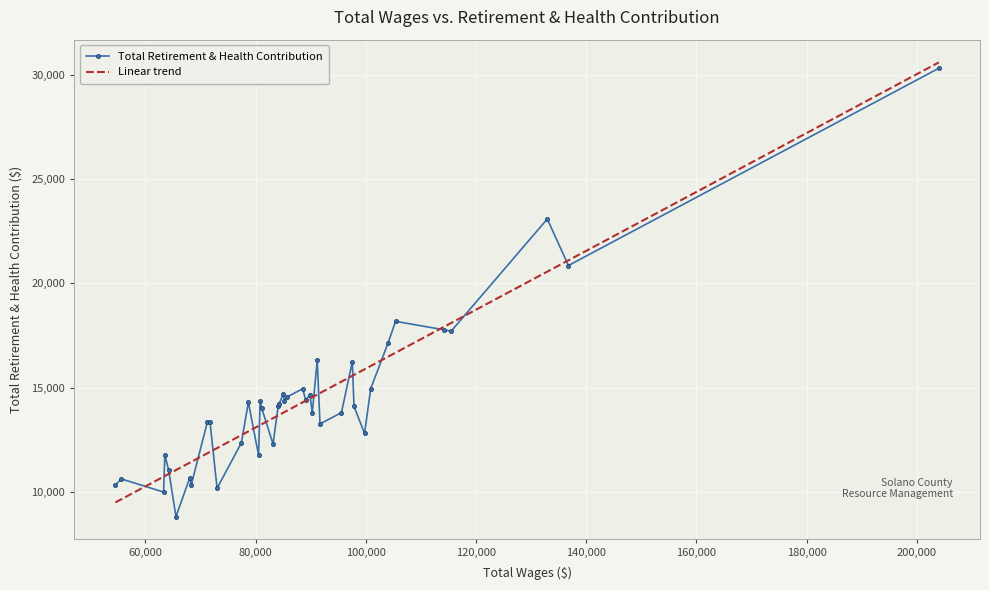

How many points are higher than both their immediate neighbors (excluding endpoints)?

13